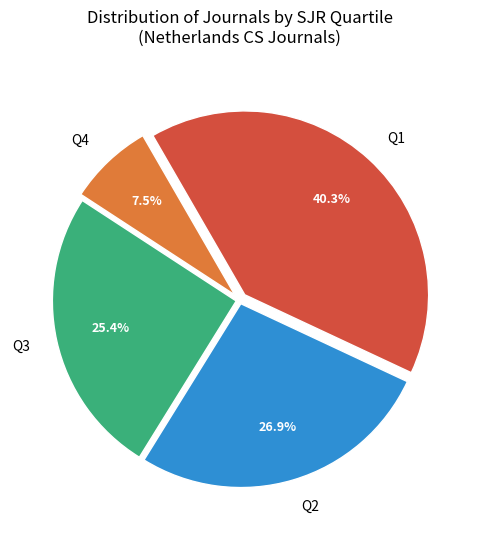

Does any single category account for the majority?

No